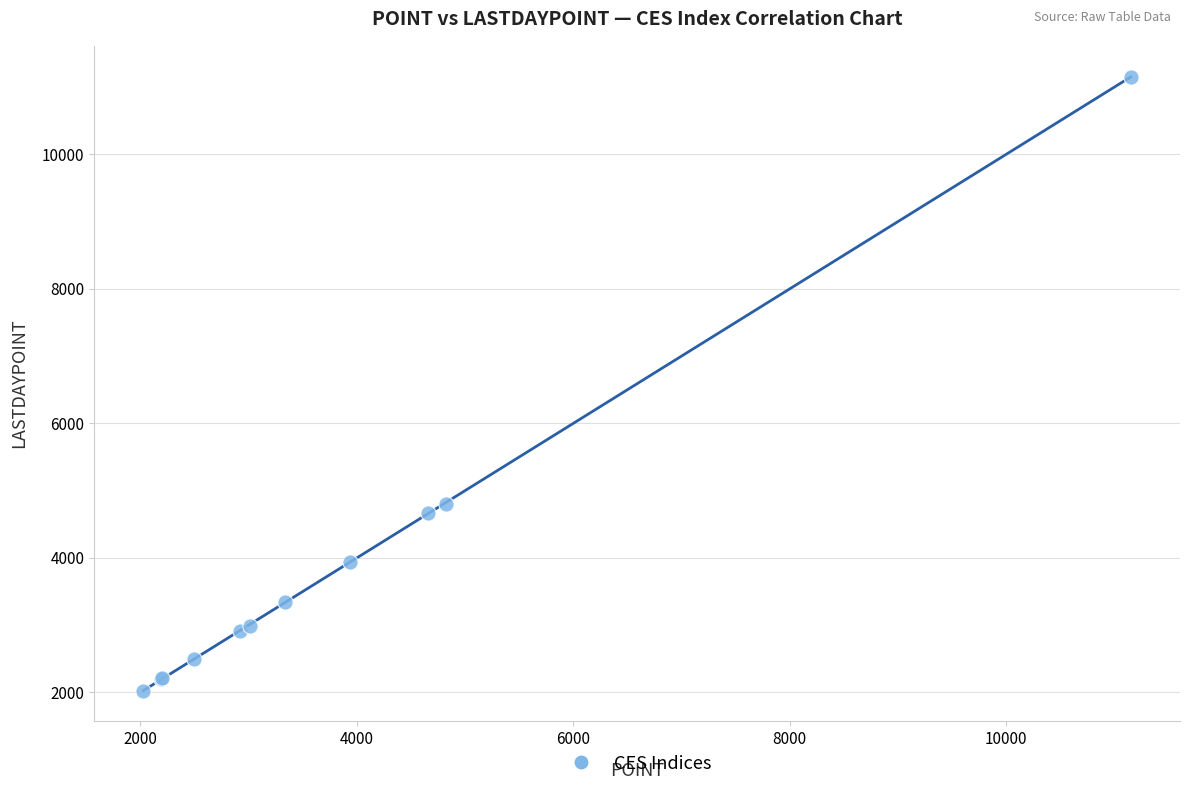

What Y value in the scatter plot is closest to 6587?

4793.1